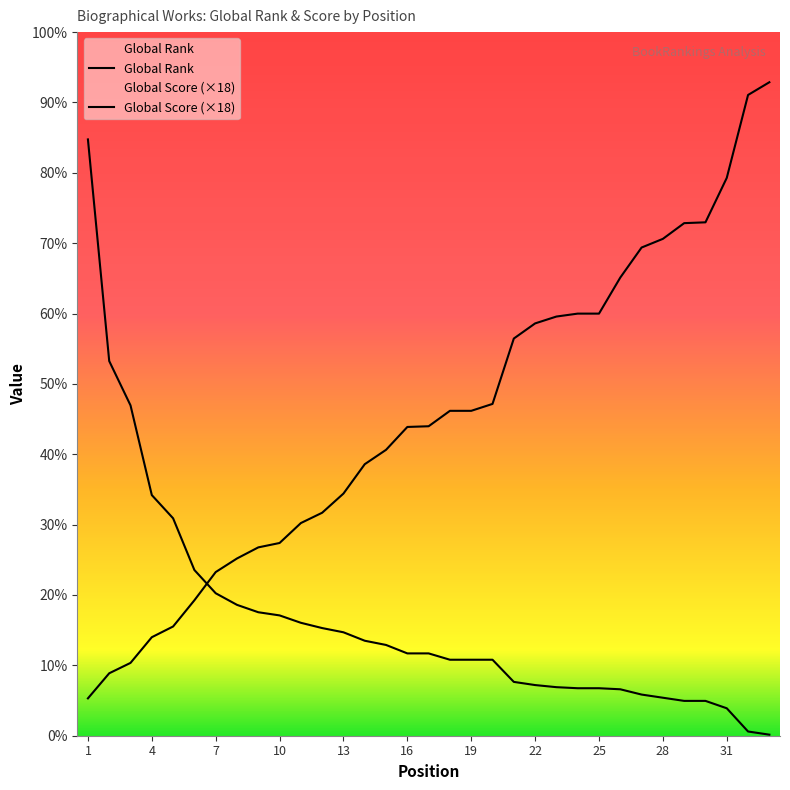

True or false: Global Score has more than 2 points higher than both neighbors.

False